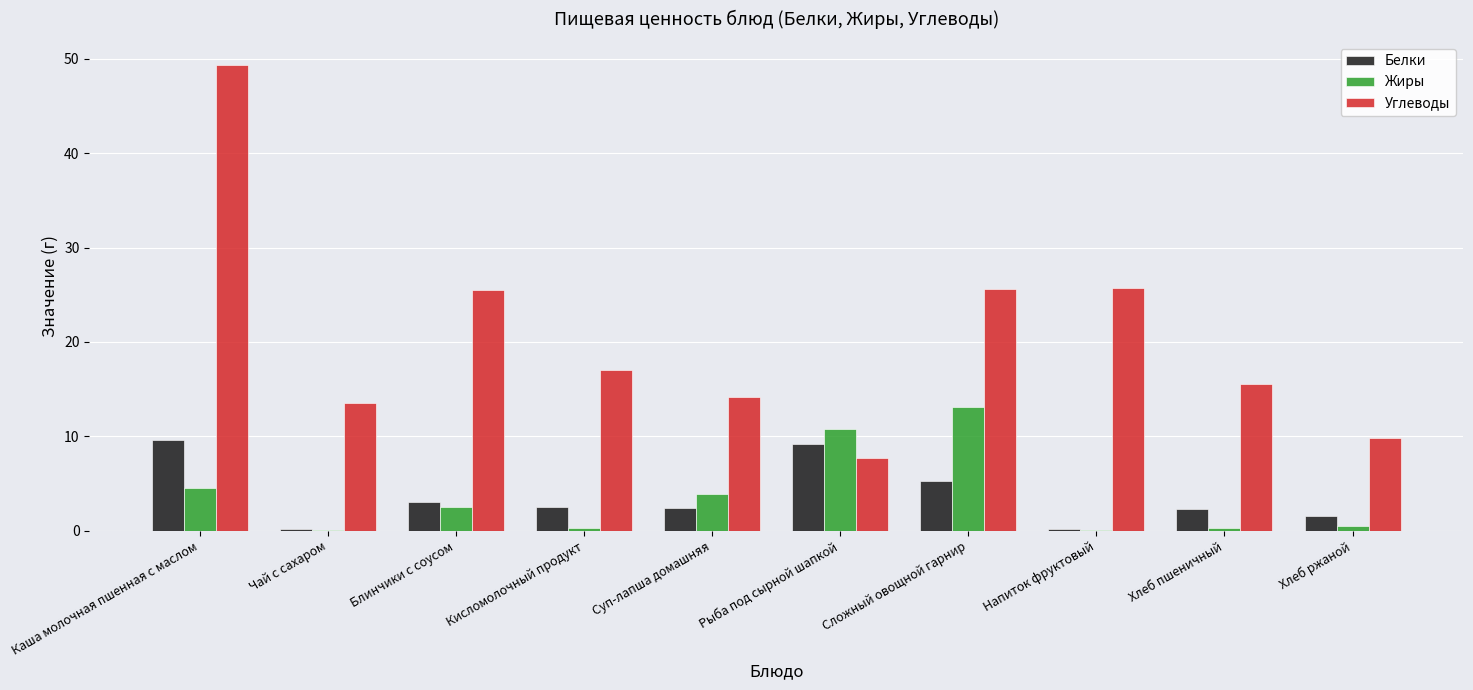

What is the sum of the Белки values at Сложный овощной гарнир and Каша молочная пшенная с маслом?

14.8